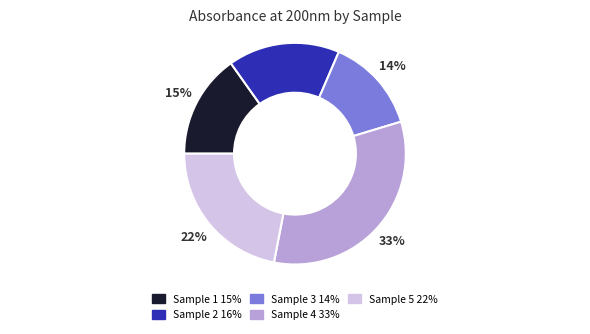

Which slice is the largest?

Sample 4